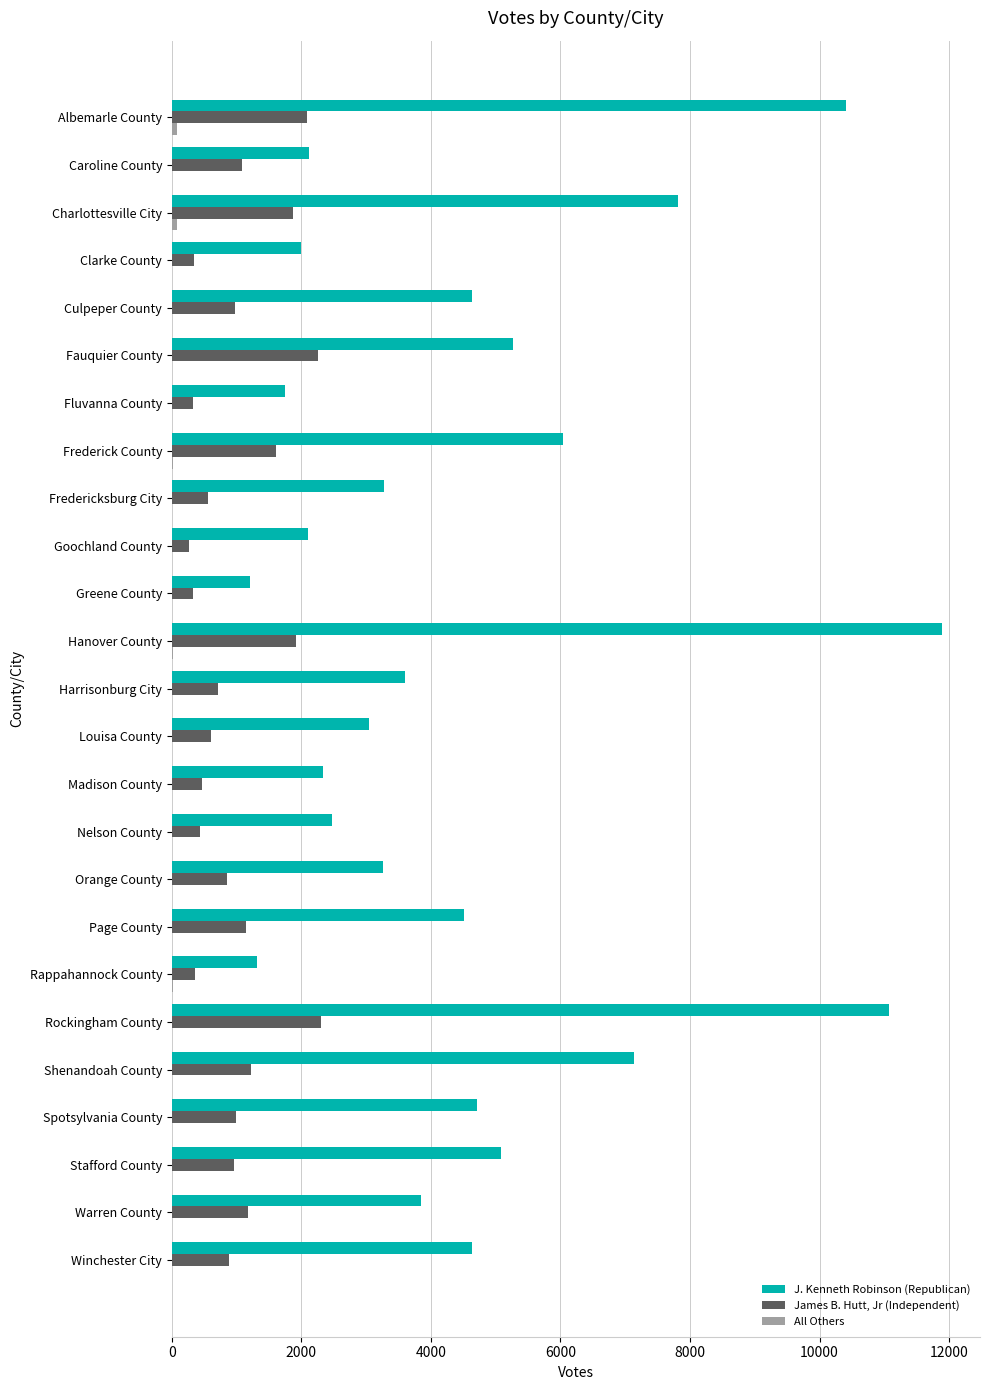

True or false: J. Kenneth Robinson (Republican) has a value of 7813 at Charlottesville City.

True